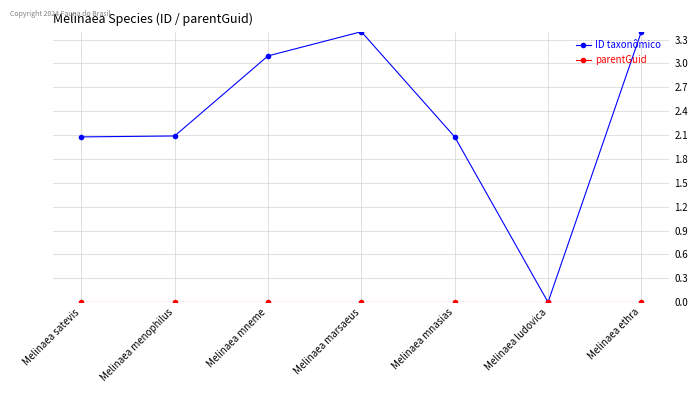

What is the sum of all ID taxonômico values?

16.1